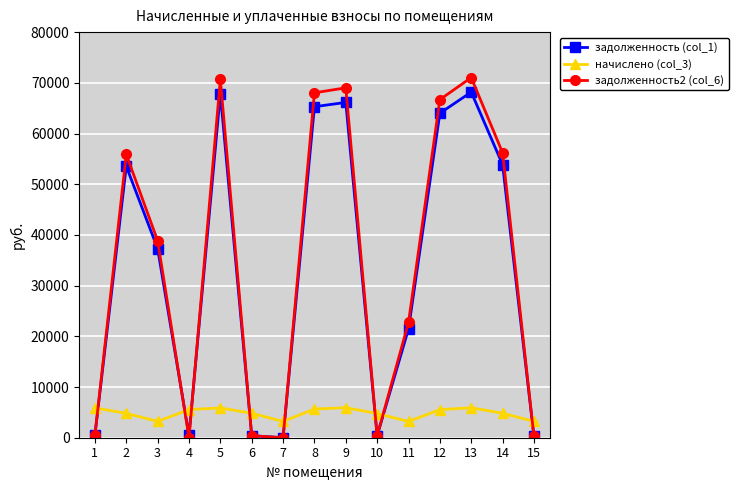

Is the value of задолженность2 (col_6) at 2 greater than the value of начислено (col_3) at 1?

Yes